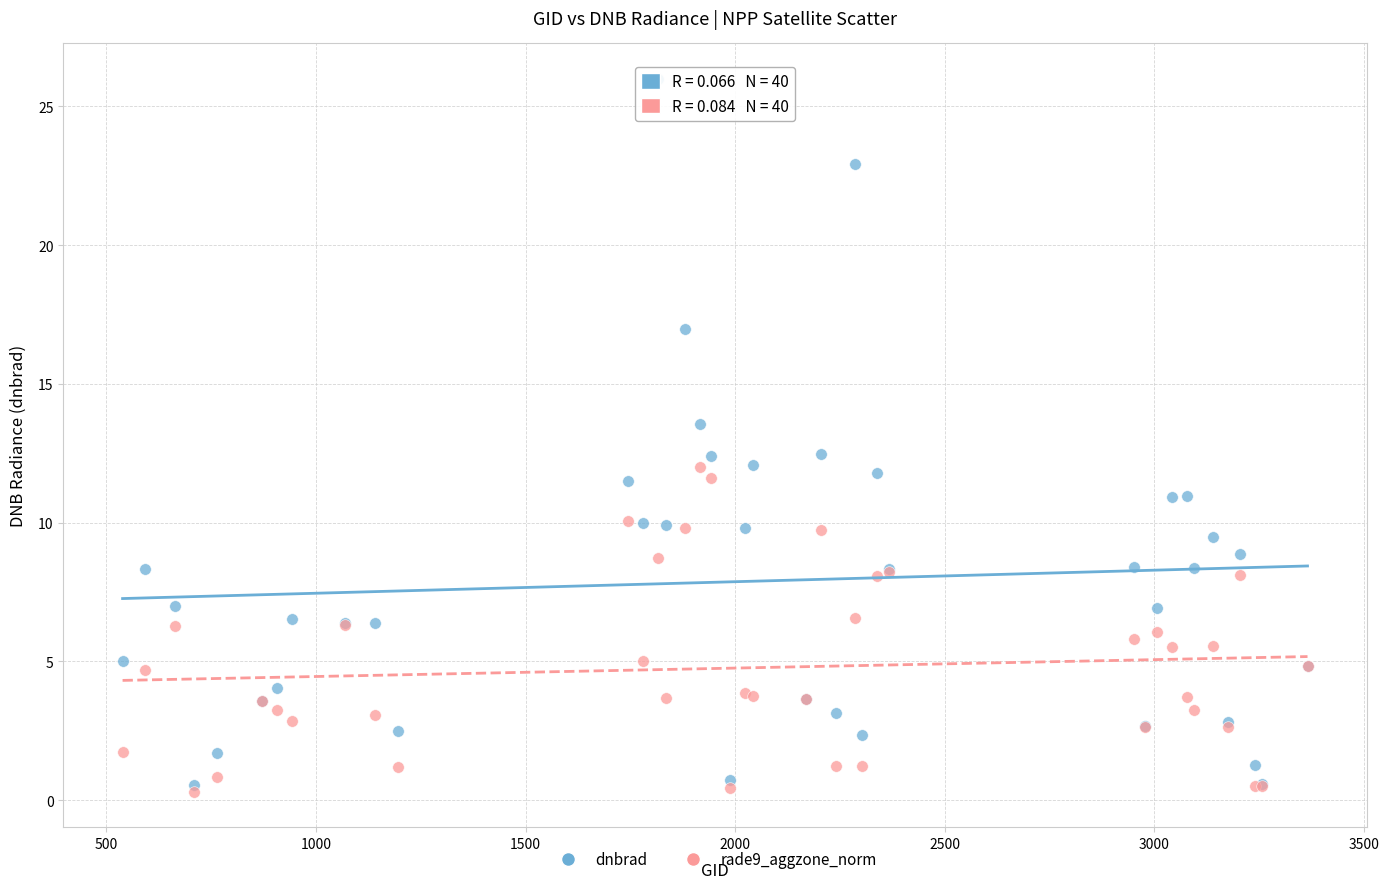

What are all the series names shown in the legend?

dnbrad, rade9_aggzone_norm